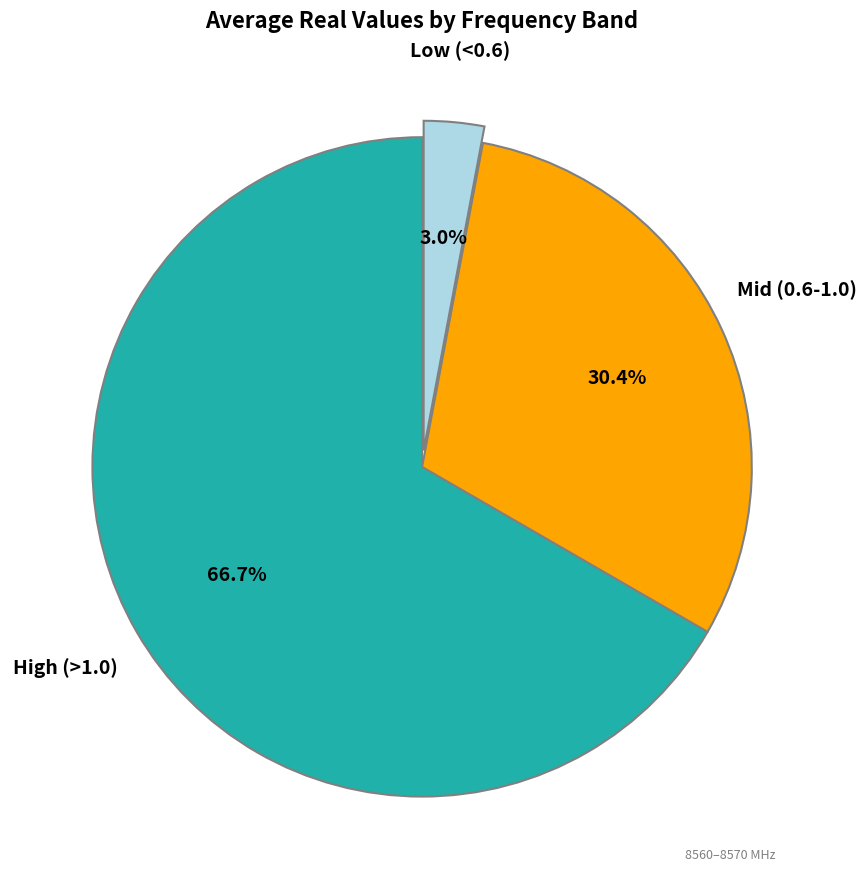

Is there a majority slice in this chart?

Yes